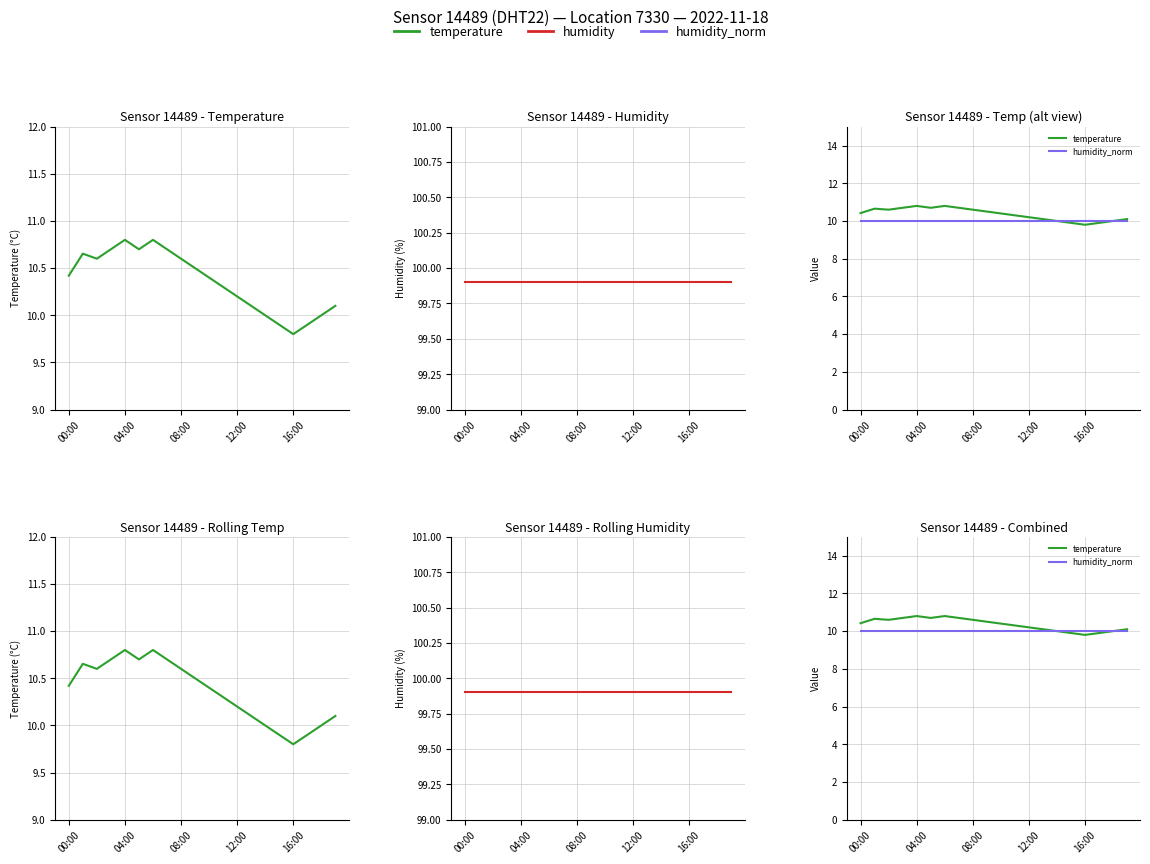

Does the chart display data point markers on the line(s)?

No